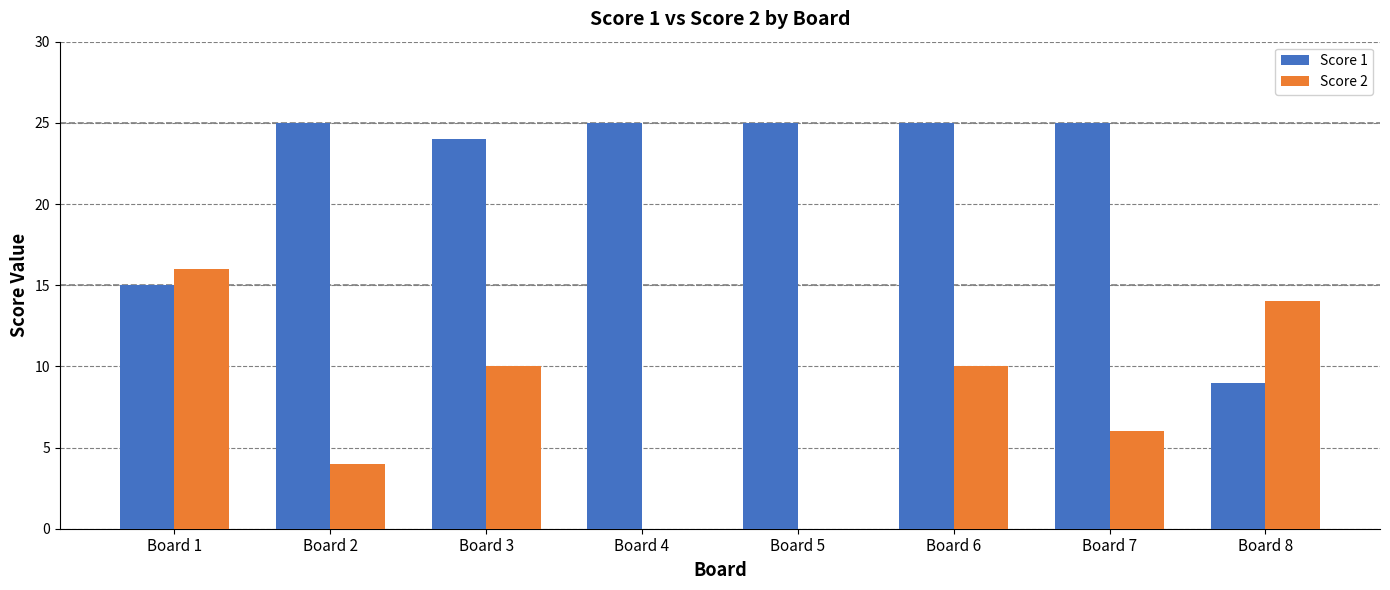

Reading left to right, transcribe all the data shown in this chart.

Score 1: Board 1=15	Board 2=25	Board 3=24	Board 4=25	Board 5=25	Board 6=25	Board 7=25	Board 8=9
Score 2: Board 1=16	Board 2=4	Board 3=10	Board 4=0	Board 5=0	Board 6=10	Board 7=6	Board 8=14